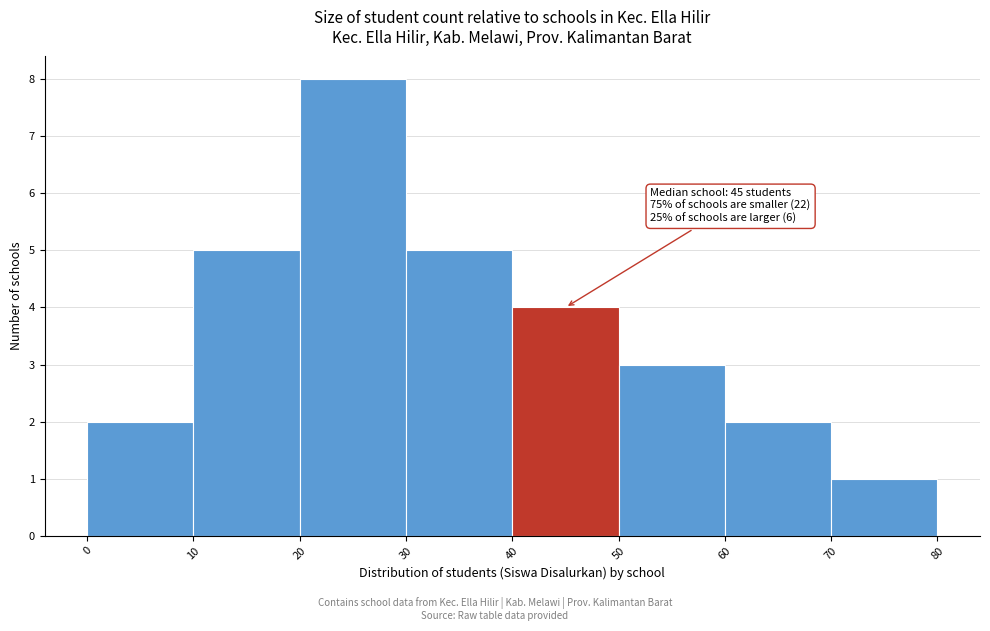

Which range on the x-axis has the tallest bar?

20 to 30